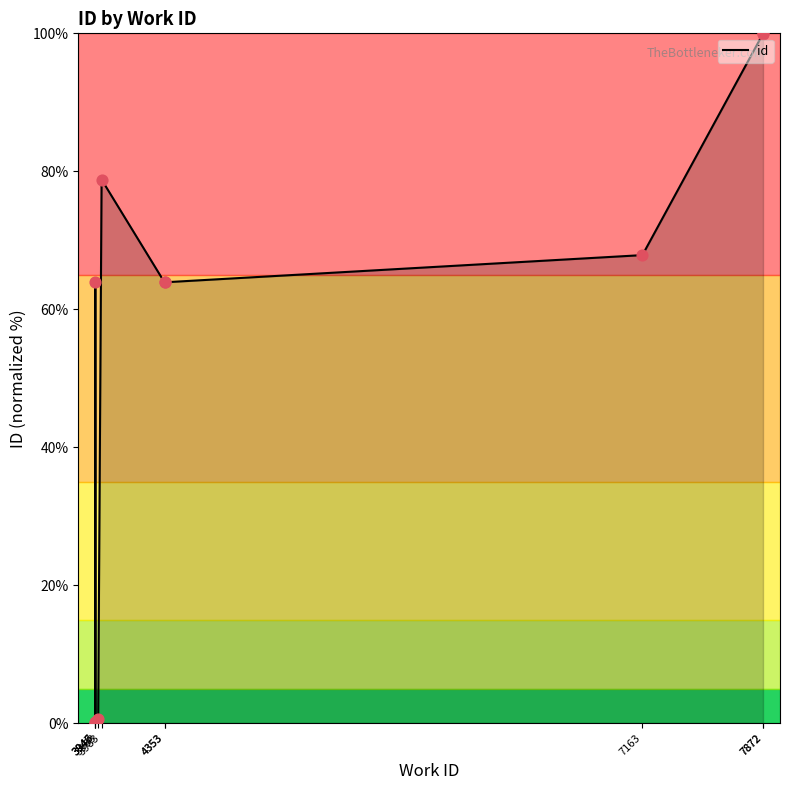

Between 4353 and 3946, which is larger?

3946